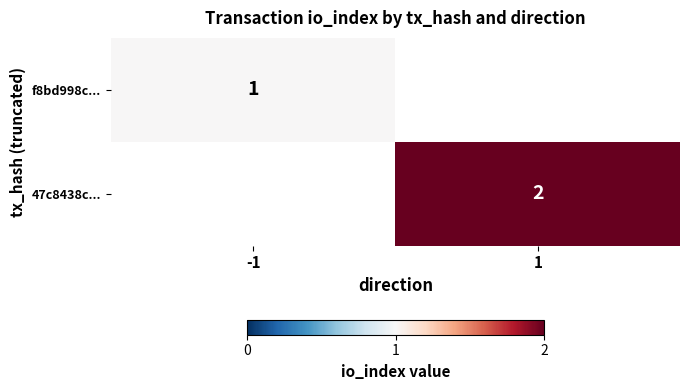

The 47c8438c... series shows 3 at 1. True or false?

False